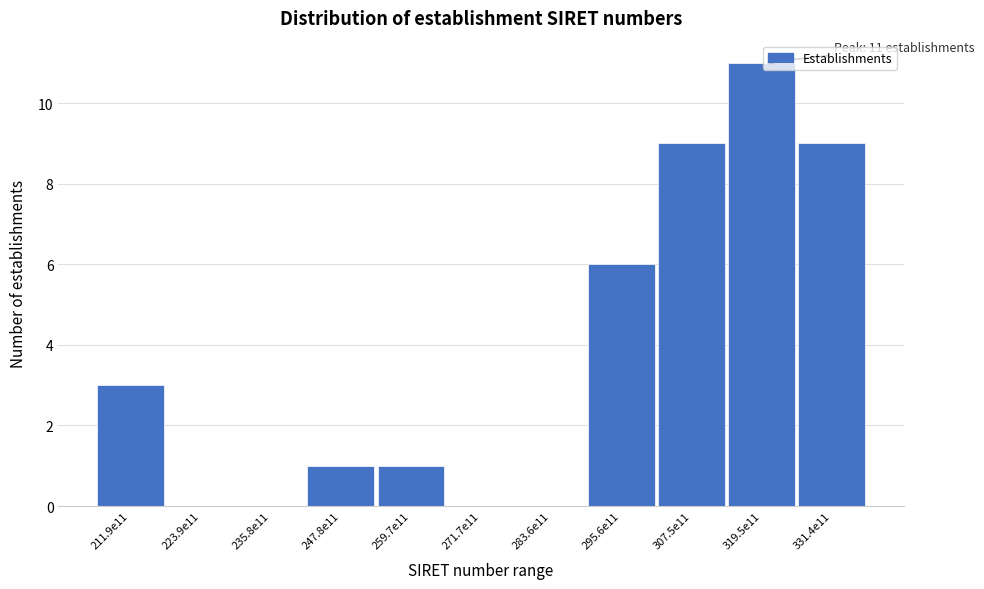

Reading right to left, extract all data points from this chart.

331.4e11=9	319.5e11=11	307.5e11=9	295.6e11=6	283.6e11=0	271.7e11=0	259.7e11=1	247.8e11=1	235.8e11=0	223.9e11=0	211.9e11=3